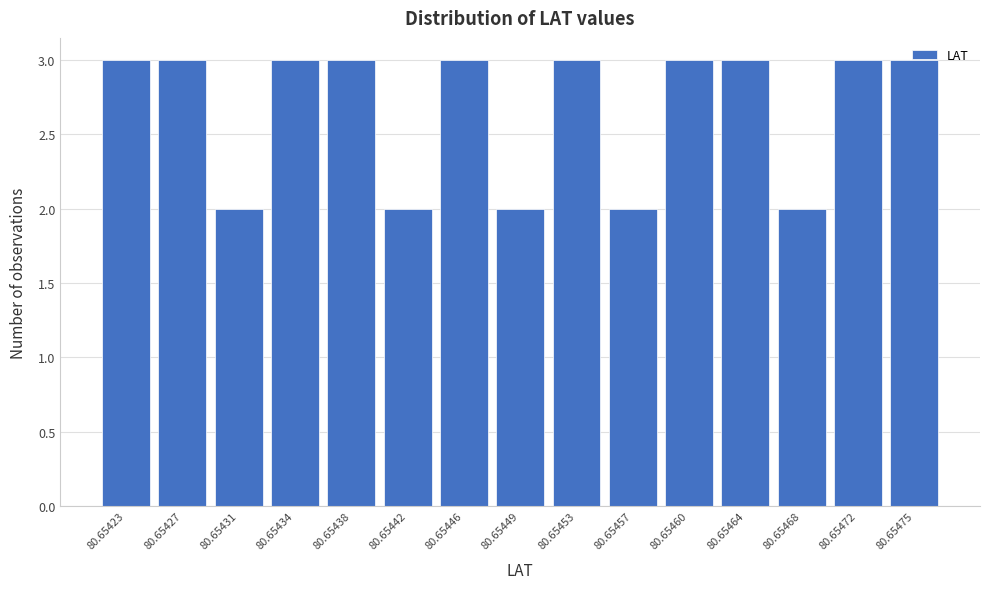

What is the ratio of the value at 80.65434 to the value at 80.65442?

1.5